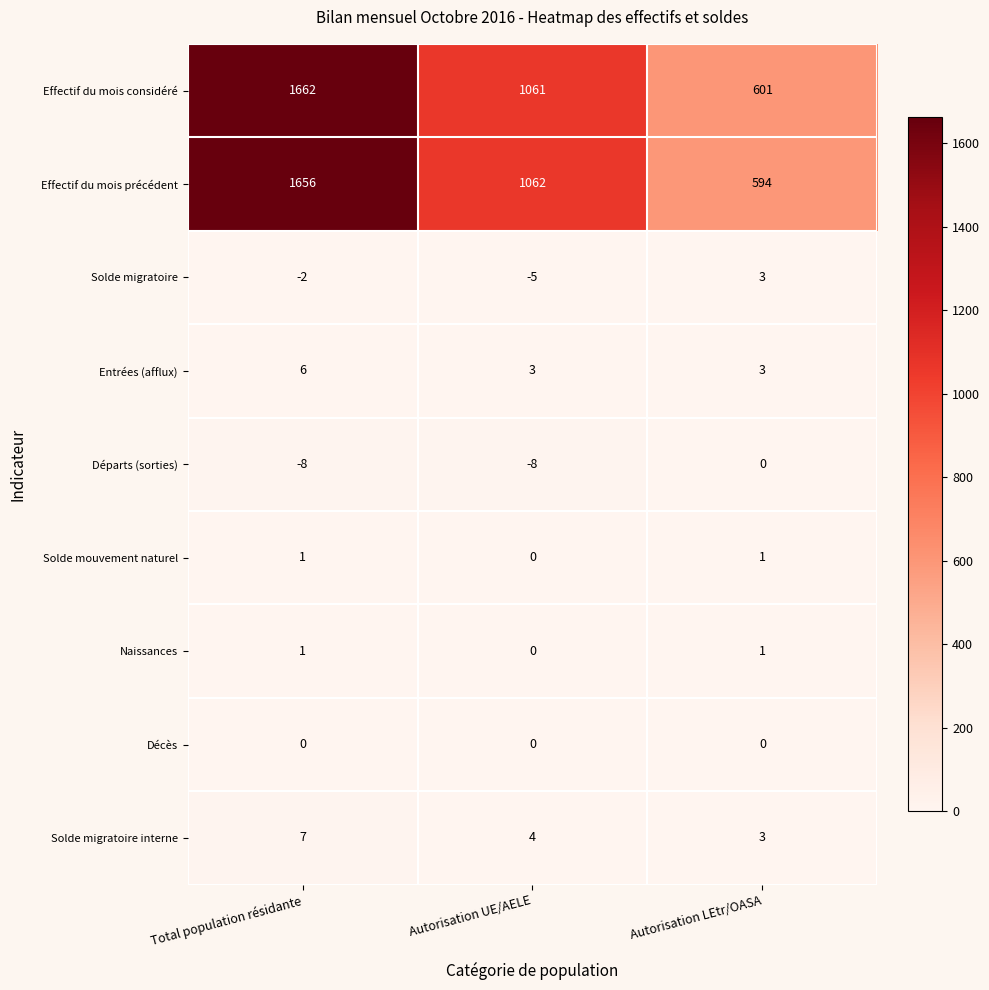

Which series has the largest total across all categories?

Effectif du mois considéré